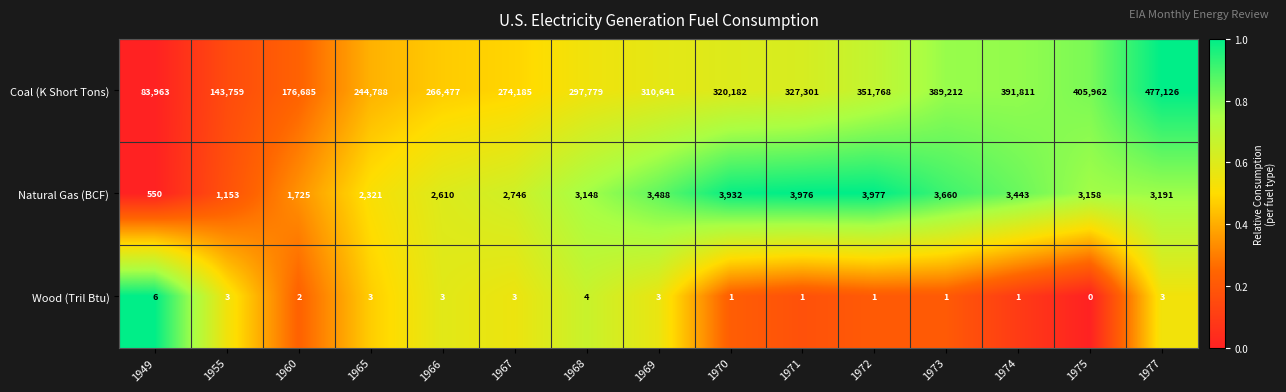

What is the total value across all series at 1972?

355746